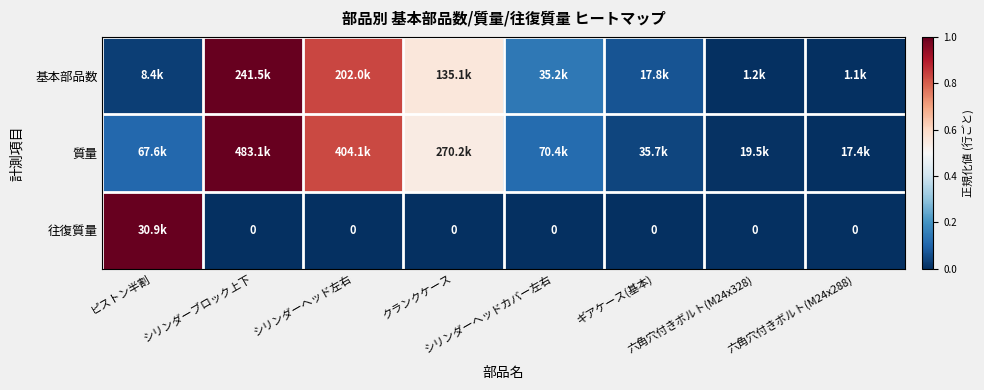

True or false: 質量 has a value of 0.8 at シリンダーヘッド左右.

True